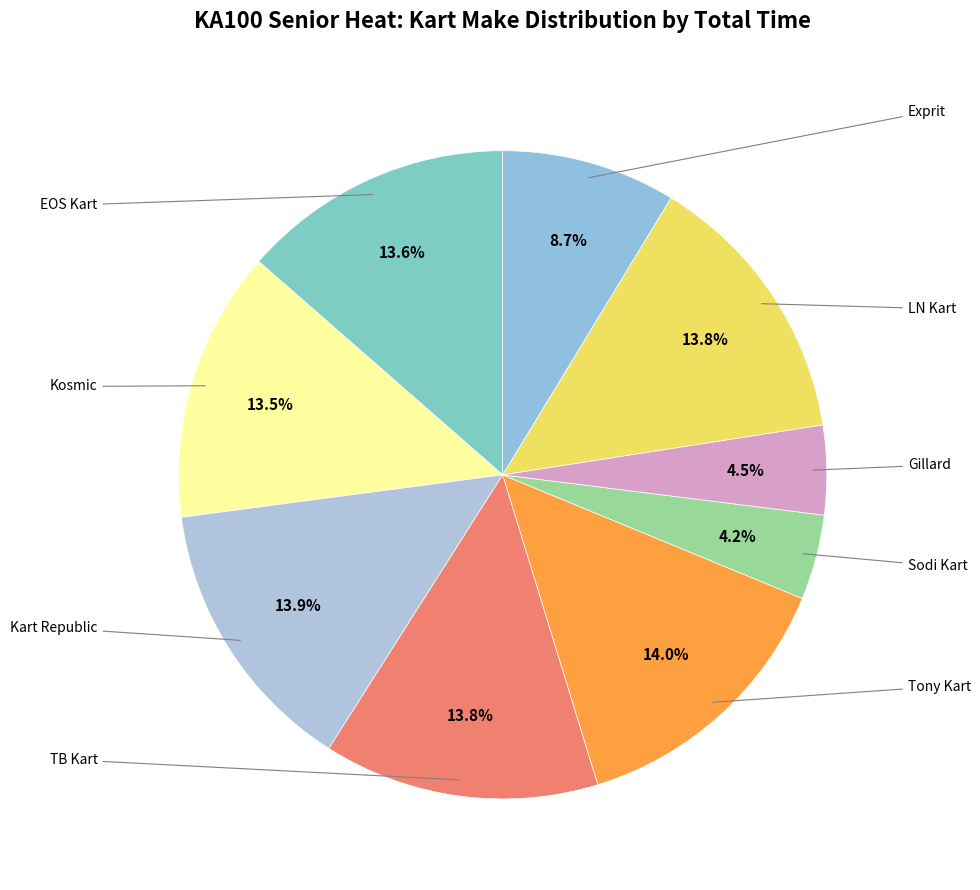

Which slice is the smallest?

Sodi Kart